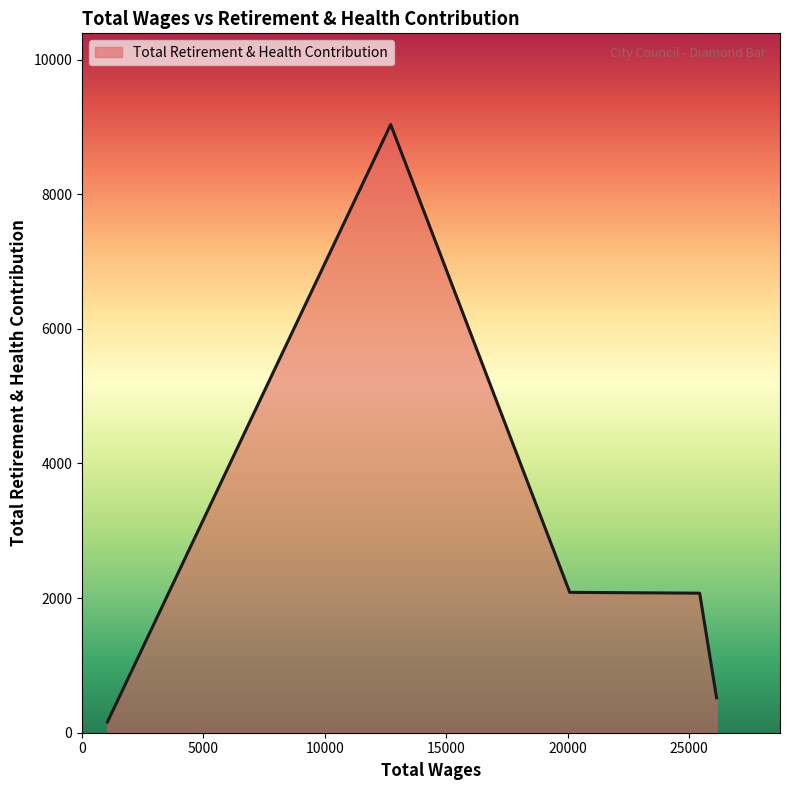

Is it true that the value at 12708.0 is 9034?

True